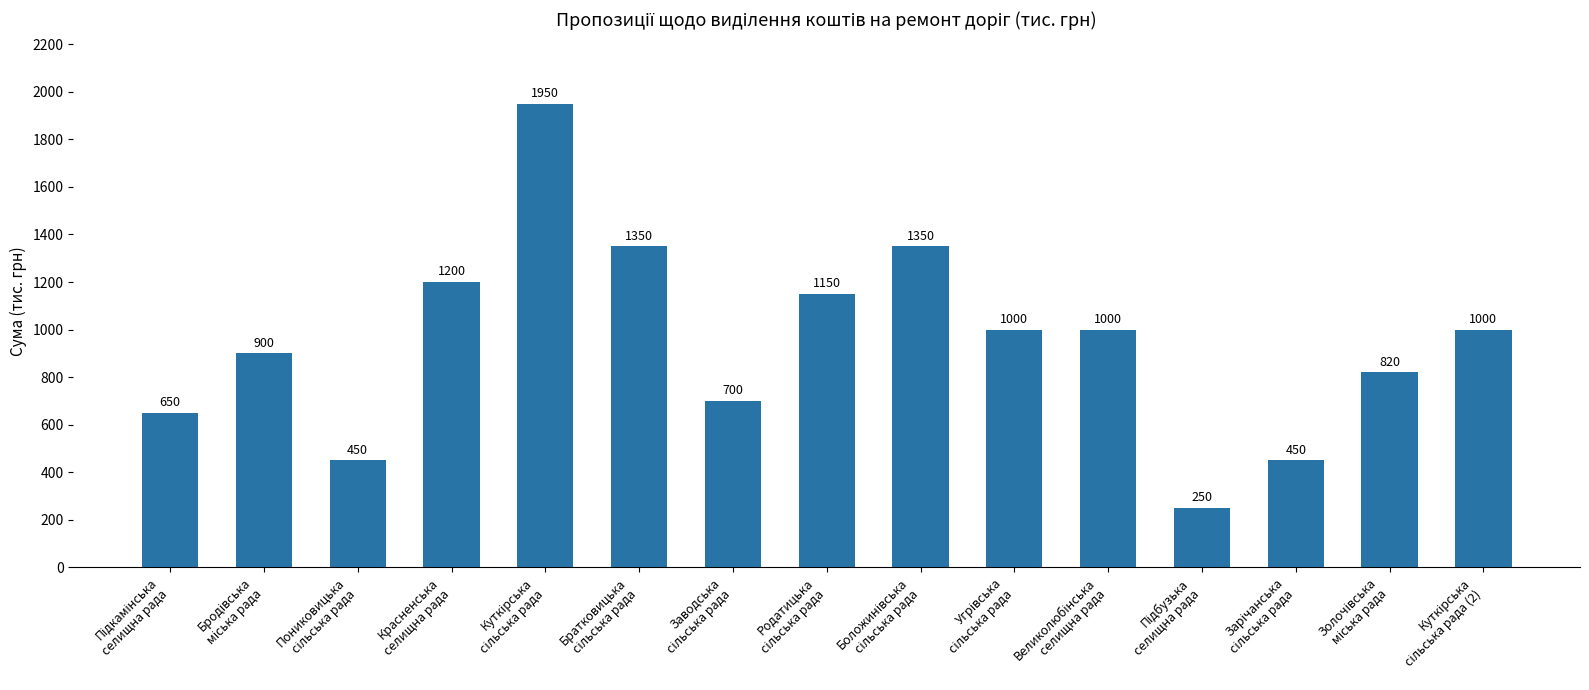

What is the value of the 15th bar from the left?

1000